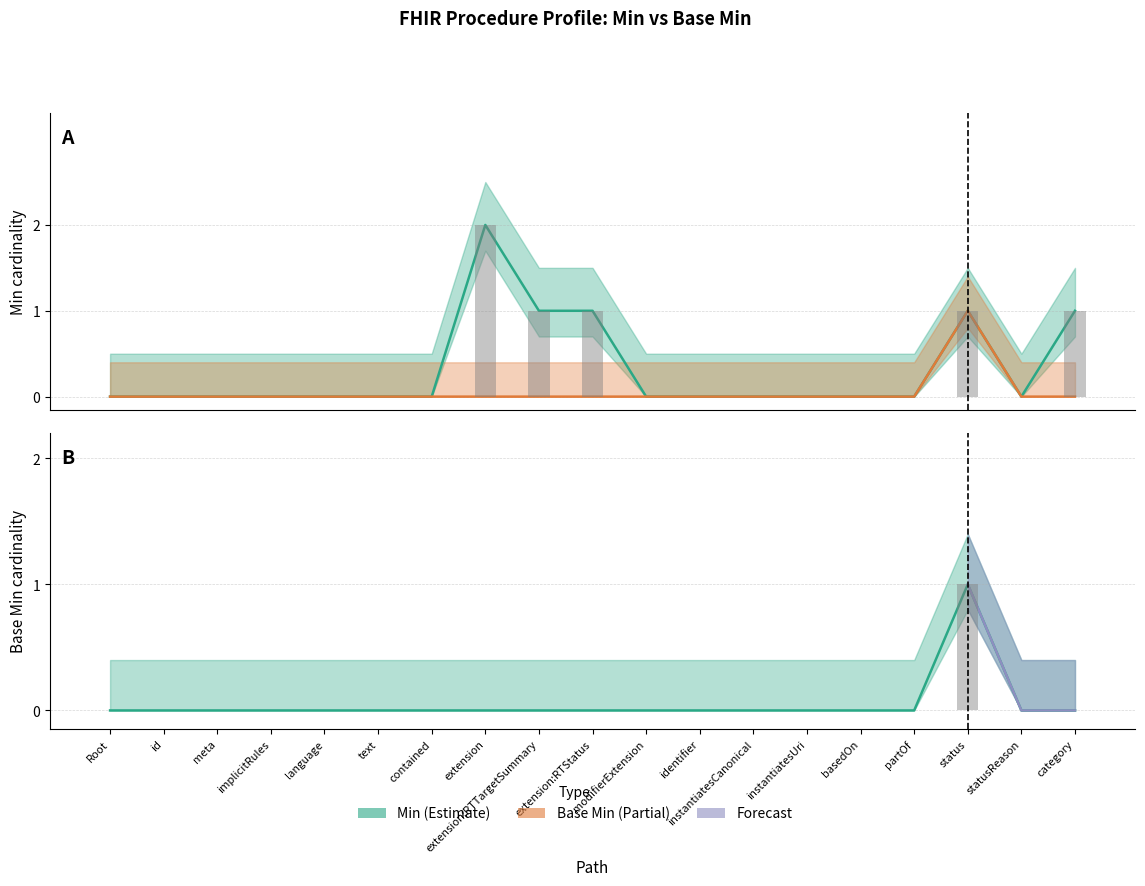

List the series in order of their peak value, lowest first.

Base Min, Min